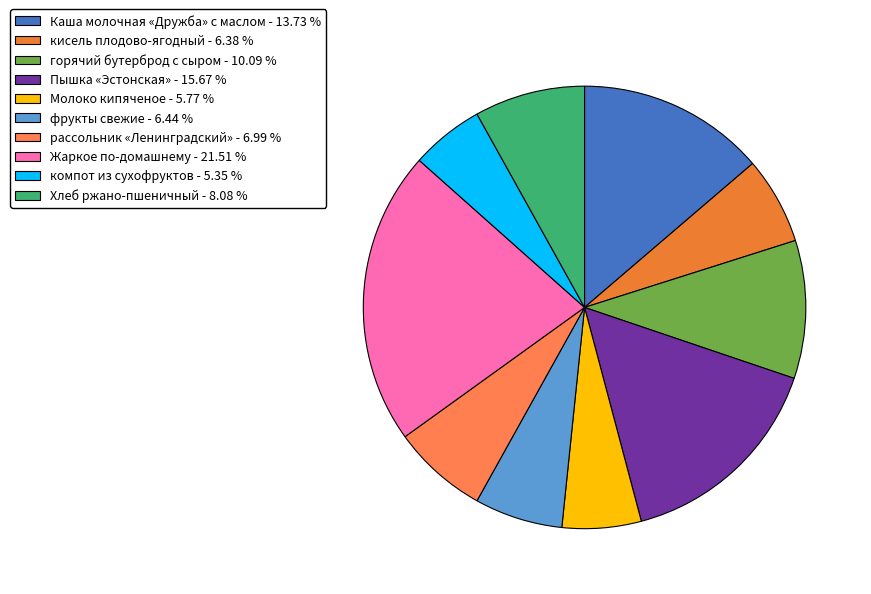

How many segments does this pie chart have?

10